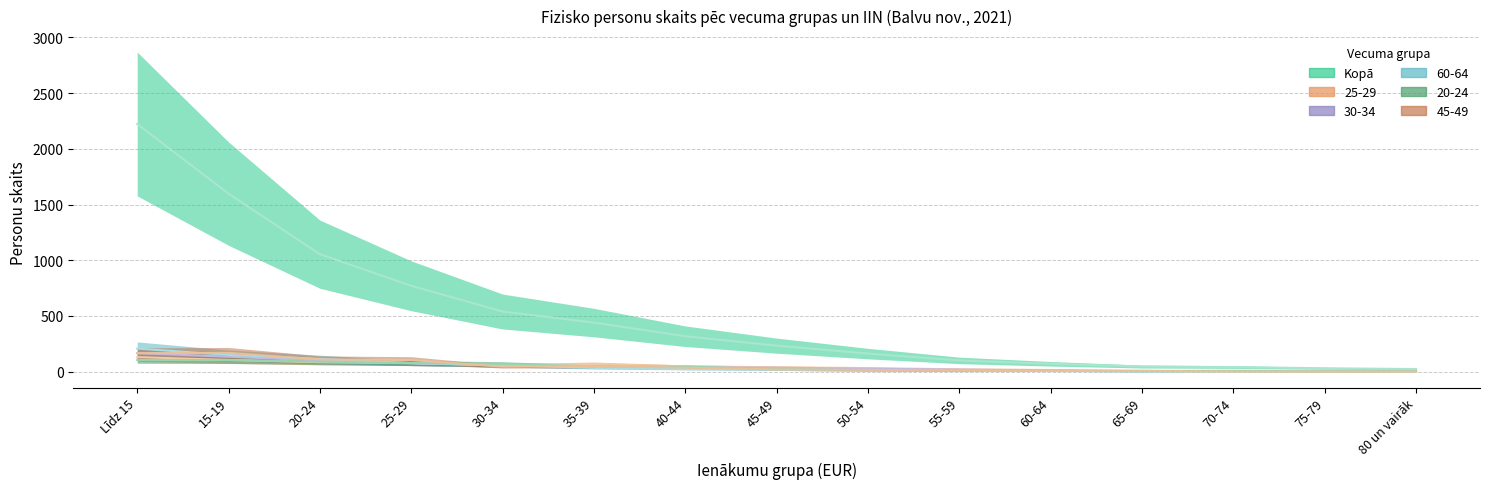

Is the value of 30-34 at 55-59 greater than the value of Kopā at 15-19?

No